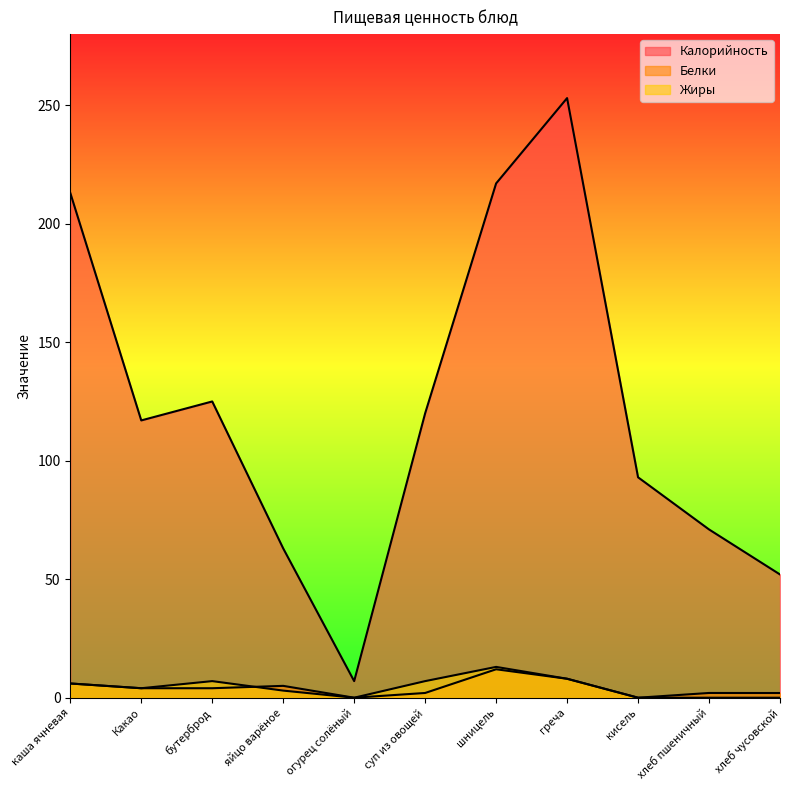

Between бутерброд and каша ячневая, which is larger?

каша ячневая